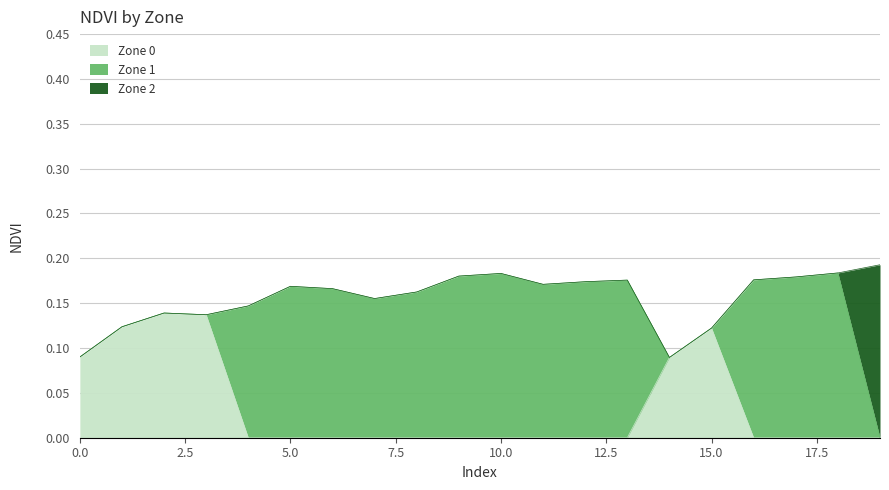

What is the greatest value displayed?

0.2